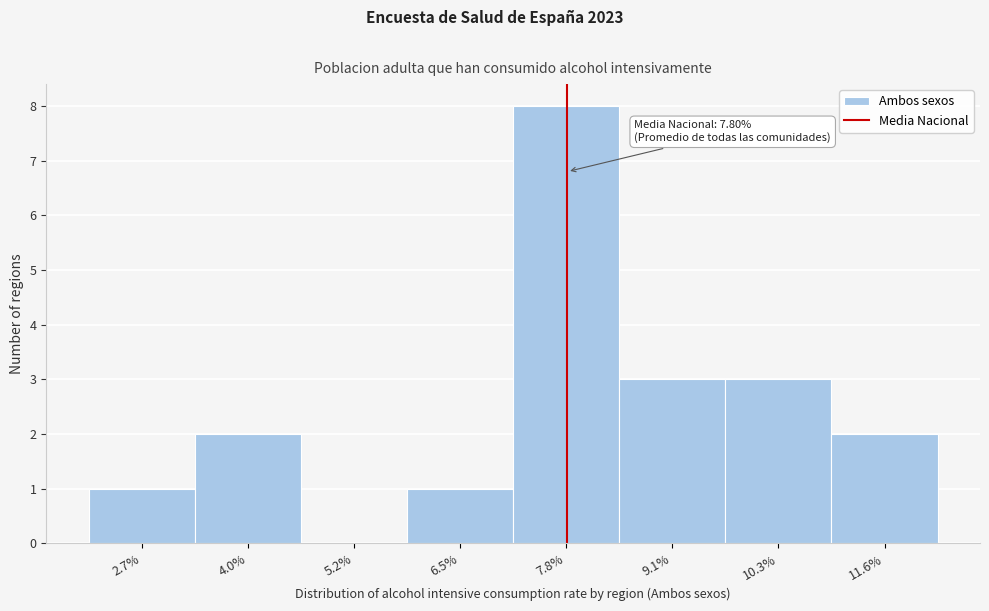

Which range on the x-axis has the tallest bar?

7.2 to 8.4